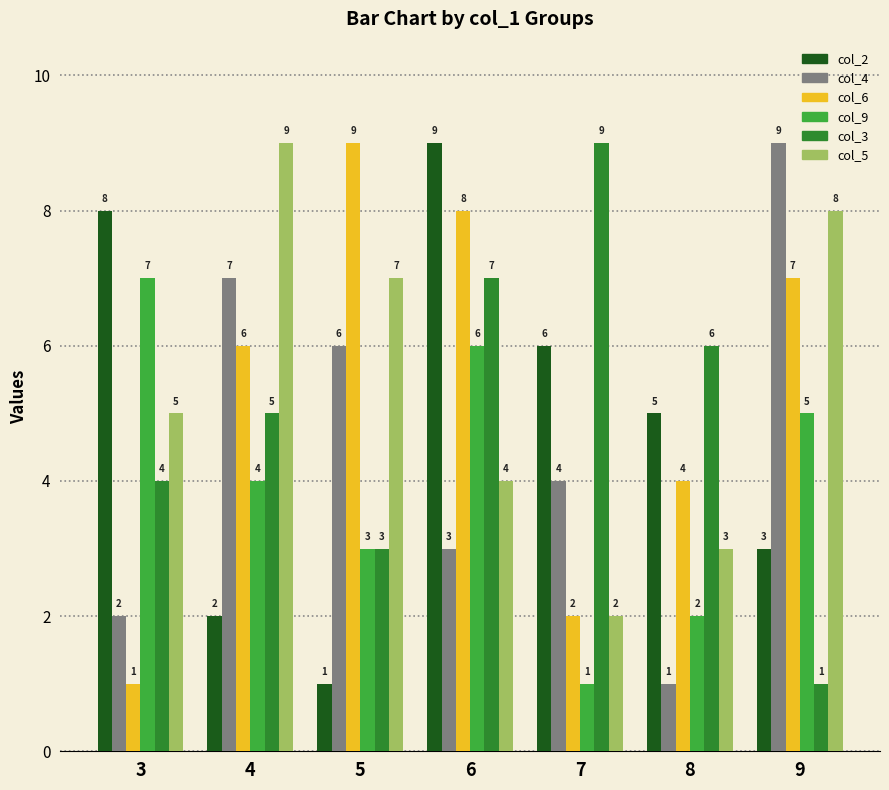

Reading right to left, extract all data points from this chart.

col_2: 9=3	8=5	7=6	6=9	5=1	4=2	3=8
col_4: 9=9	8=1	7=4	6=3	5=6	4=7	3=2
col_6: 9=7	8=4	7=2	6=8	5=9	4=6	3=1
col_9: 9=5	8=2	7=1	6=6	5=3	4=4	3=7
col_3: 9=1	8=6	7=9	6=7	5=3	4=5	3=4
col_5: 9=8	8=3	7=2	6=4	5=7	4=9	3=5